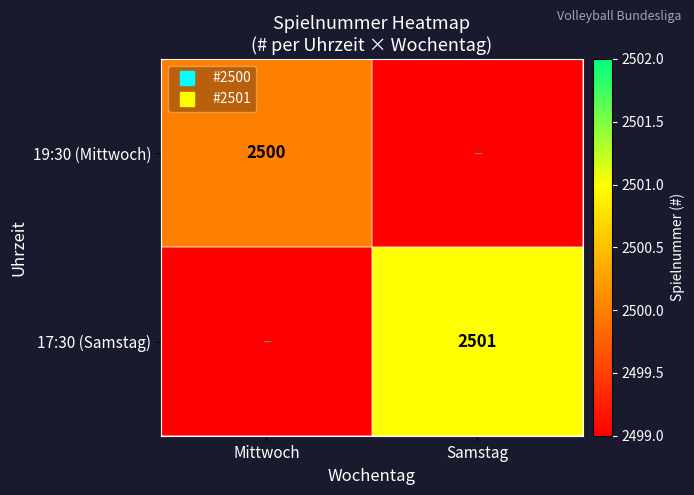

List the series in order of their peak value, highest first.

17:30 (Samstag), 19:30 (Mittwoch)